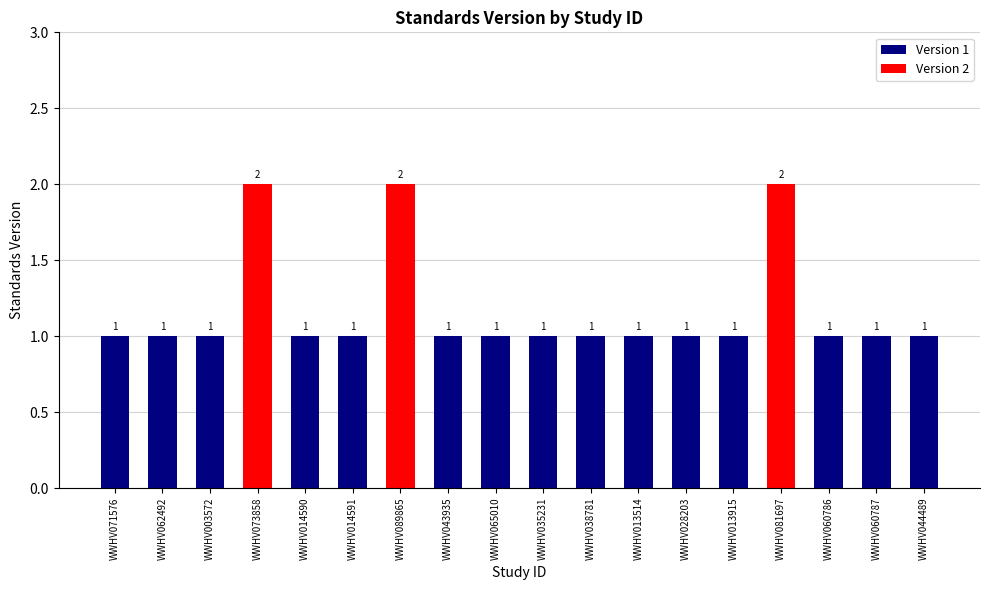

What is the label of the 14th bar from the left?

WWHV013915